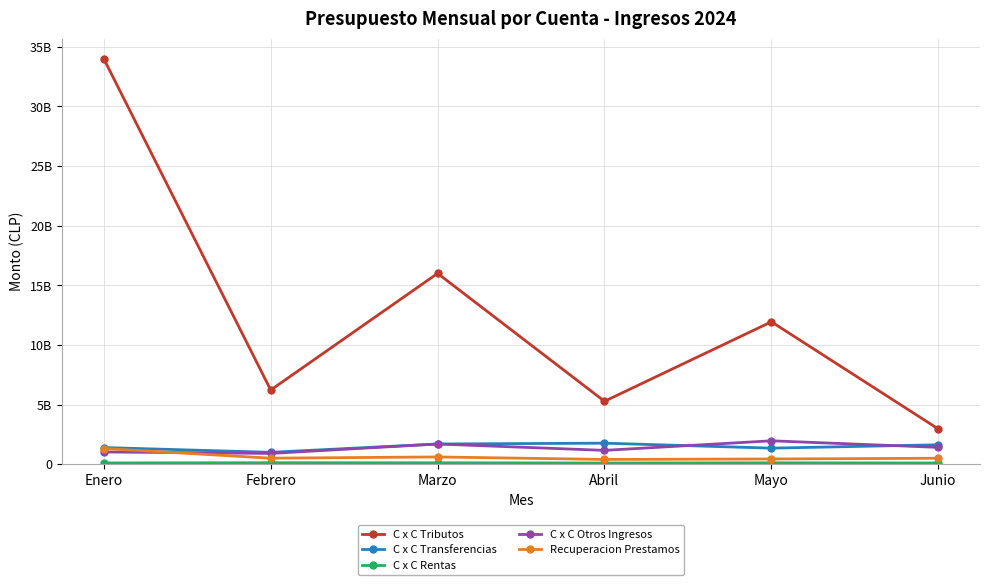

What is the difference between the highest and lowest values at Febrero?

6098566000